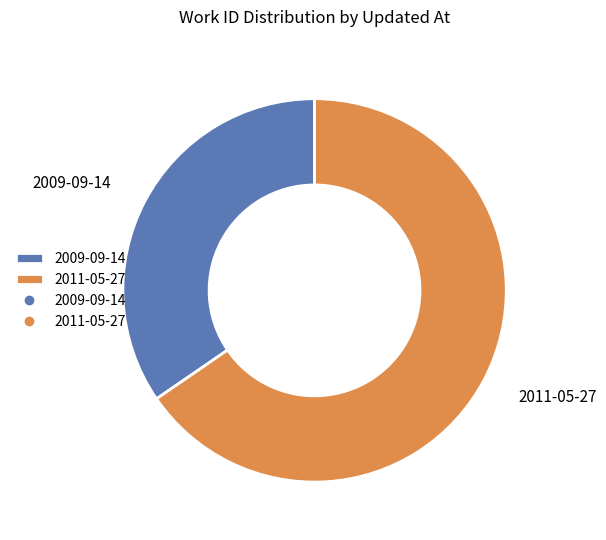

Which has a higher value, 2009-09-14 or 2011-05-27?

2011-05-27